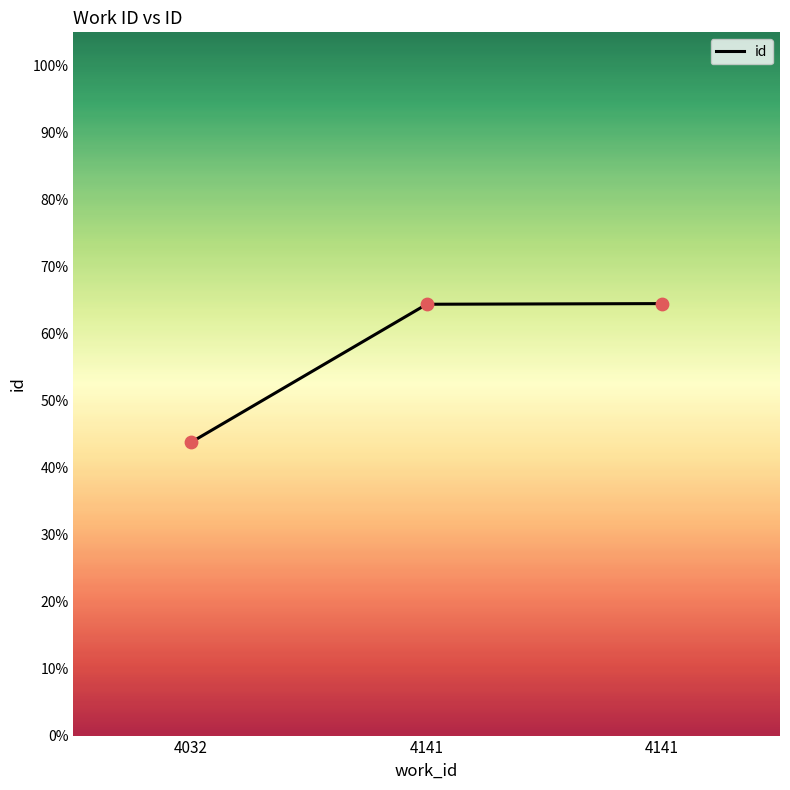

Which has a higher value, 4141 or 4032?

4141